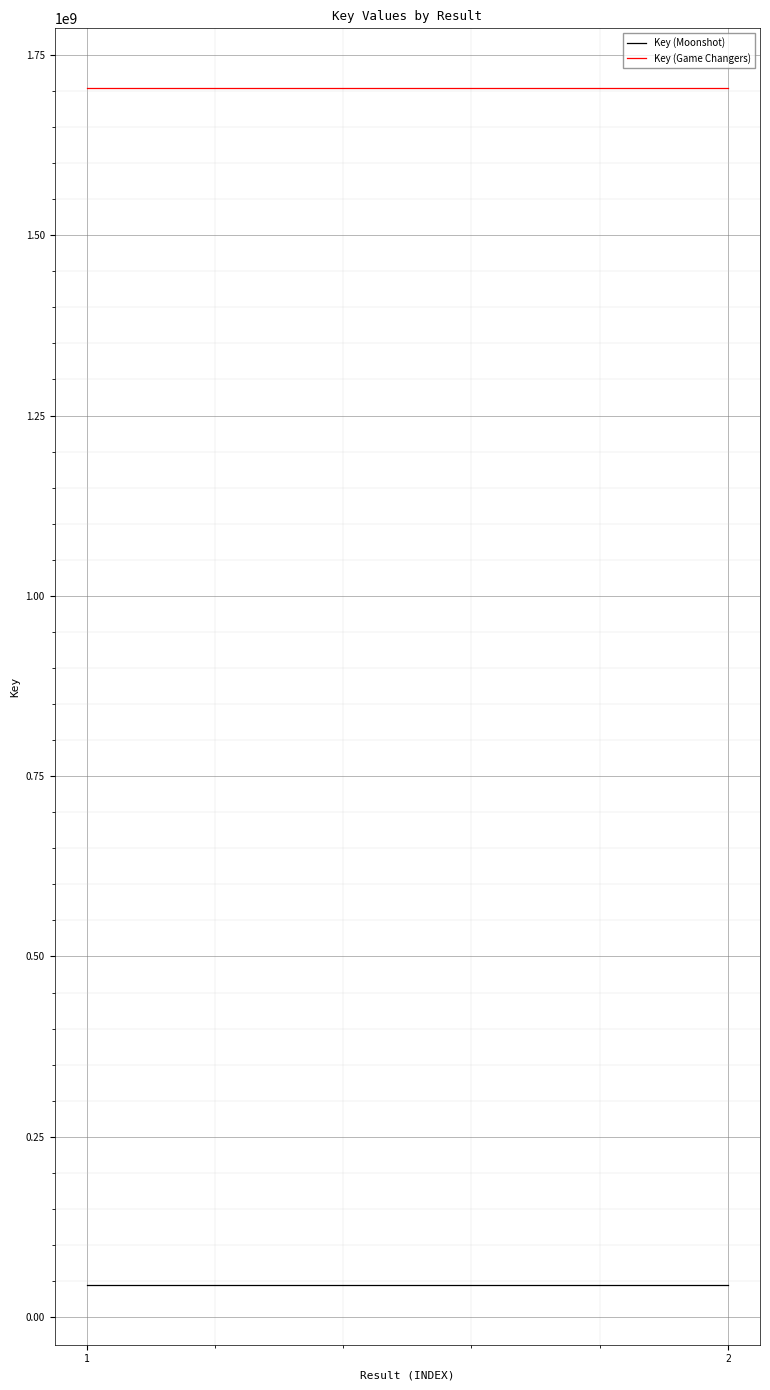

Reading left to right, extract all data points from this chart.

Key (Moonshot): 44695299	44695299
Key (Game Changers): 1703875389	1703875389